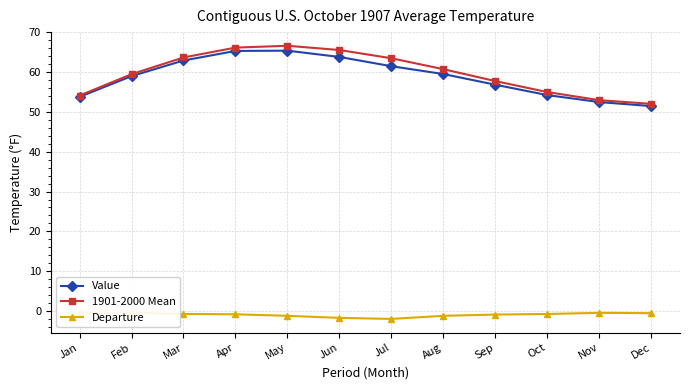

How many interior local peaks does the 1901-2000 Mean series have?

1